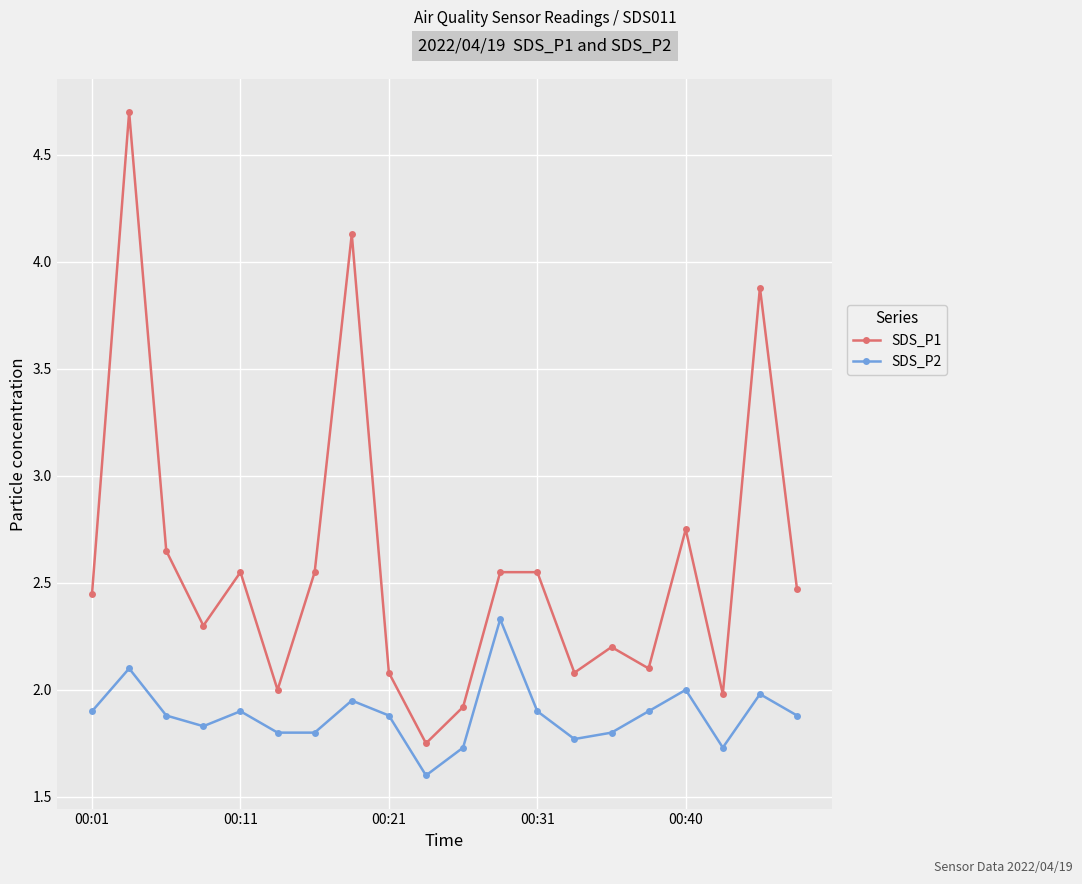

What is the maximum value shown in the chart?

4.7